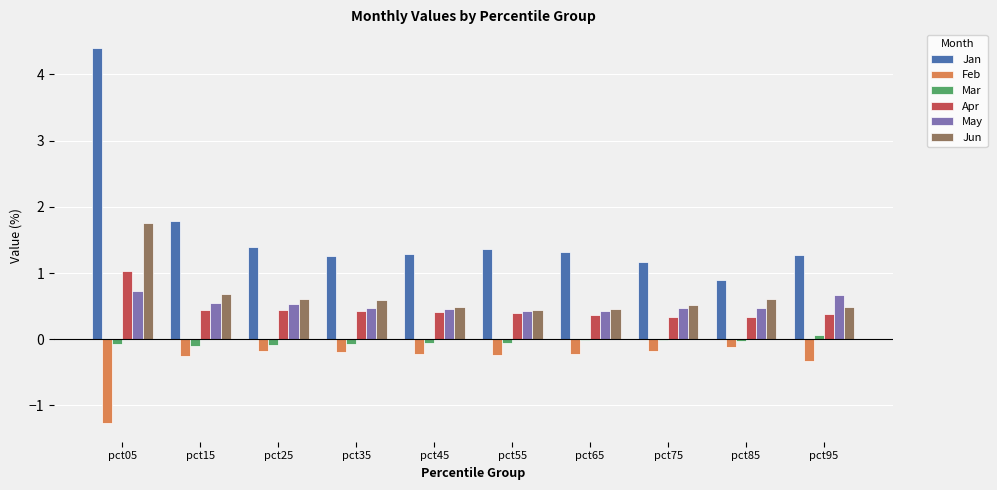

Is the value of Apr at pct75 greater than the value of Jun at pct95?

No